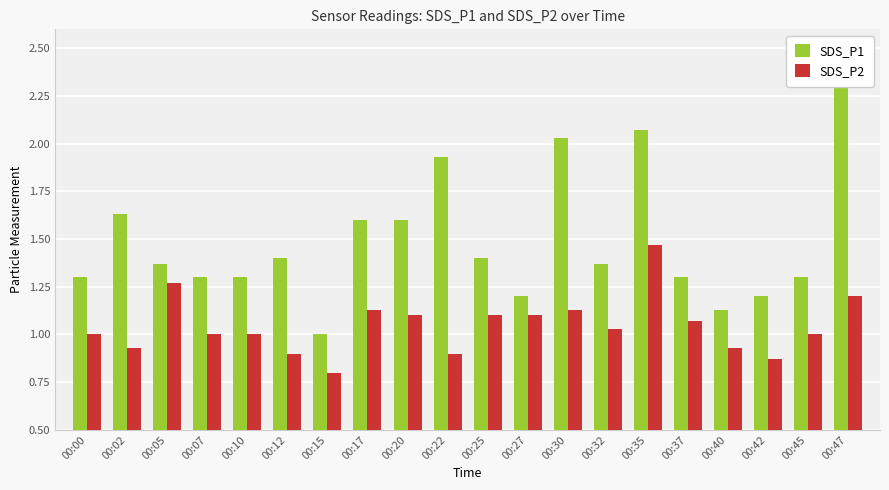

What value does the SDS_P1 series have at 00:07?

1.3